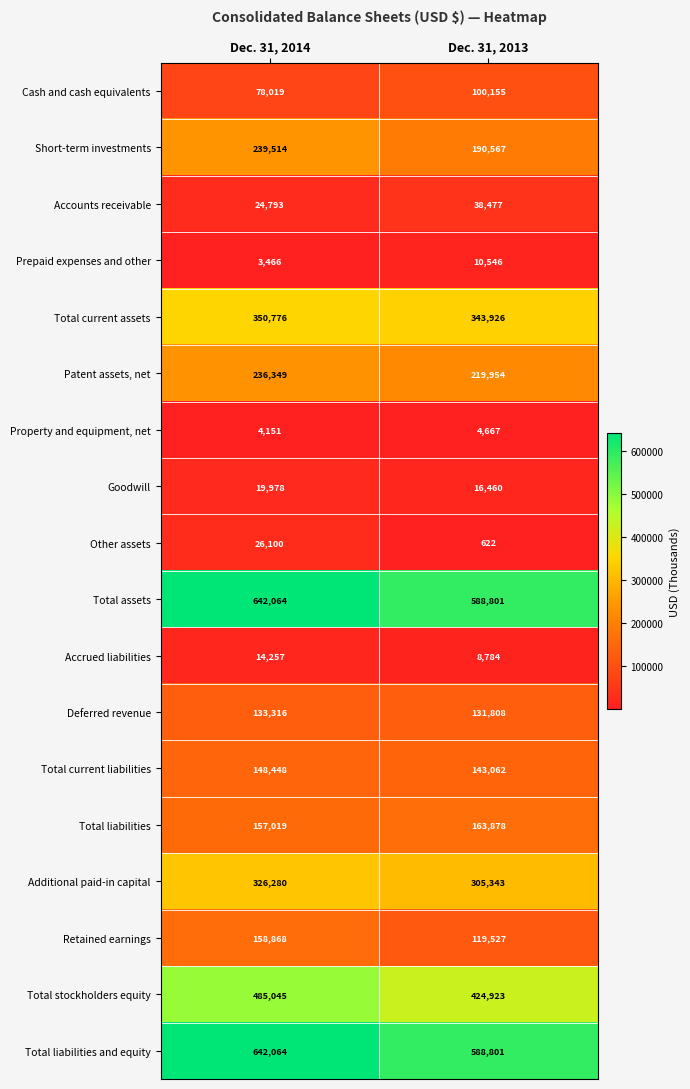

Rank the categories by Accrued liabilities value from lowest to highest.

Dec. 31, 2013, Dec. 31, 2014